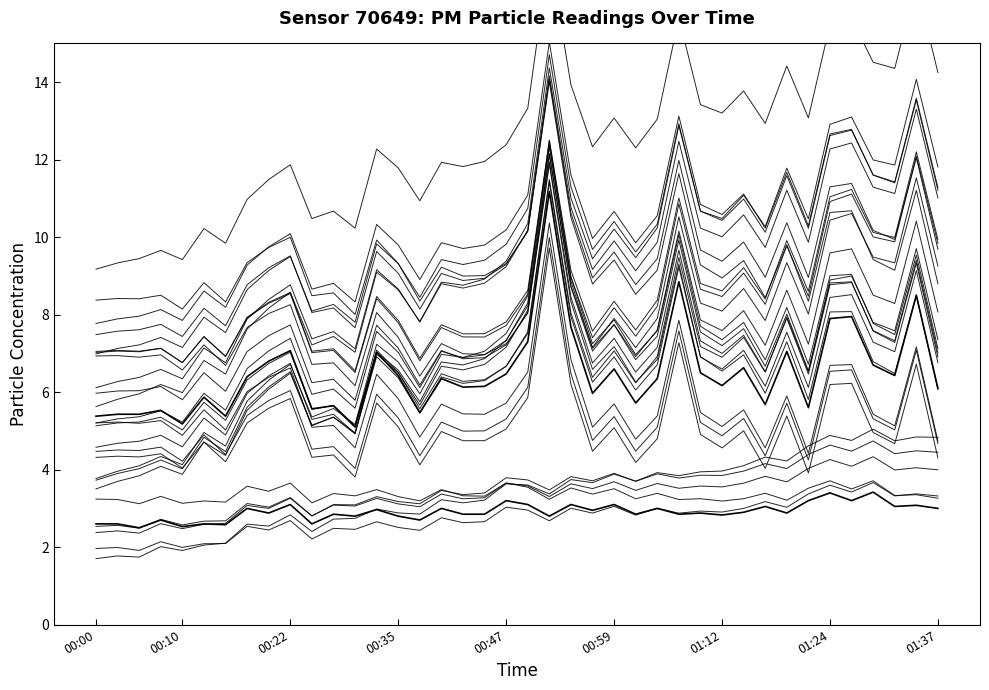

What is the value of the P2 point at the 2nd from the left?

2.6